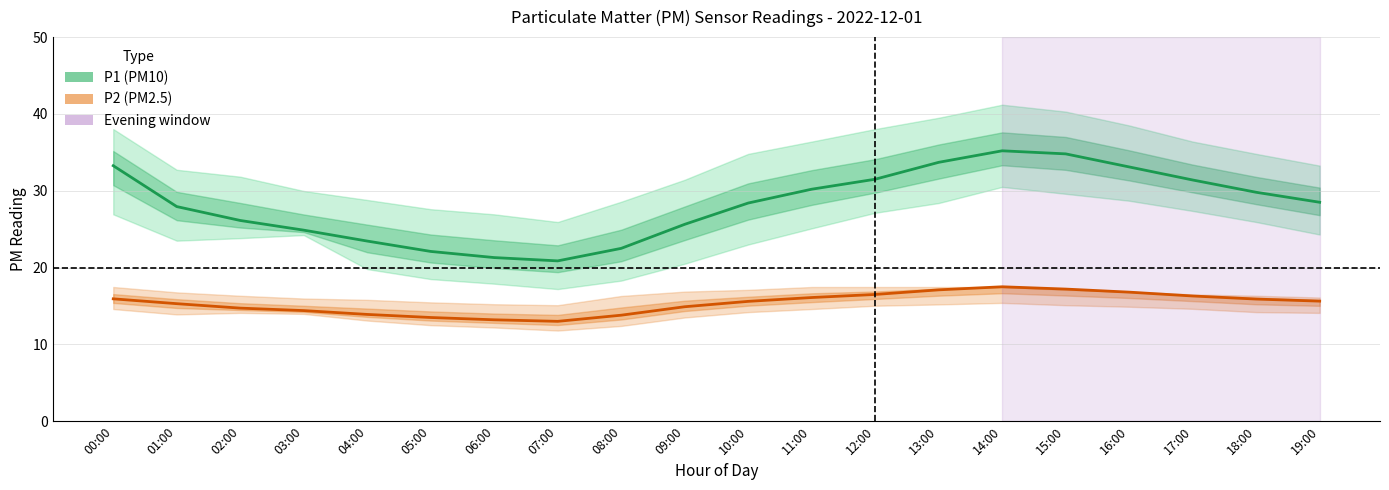

True or false: P2 (PM2.5) has more than 1 interior local peaks.

False